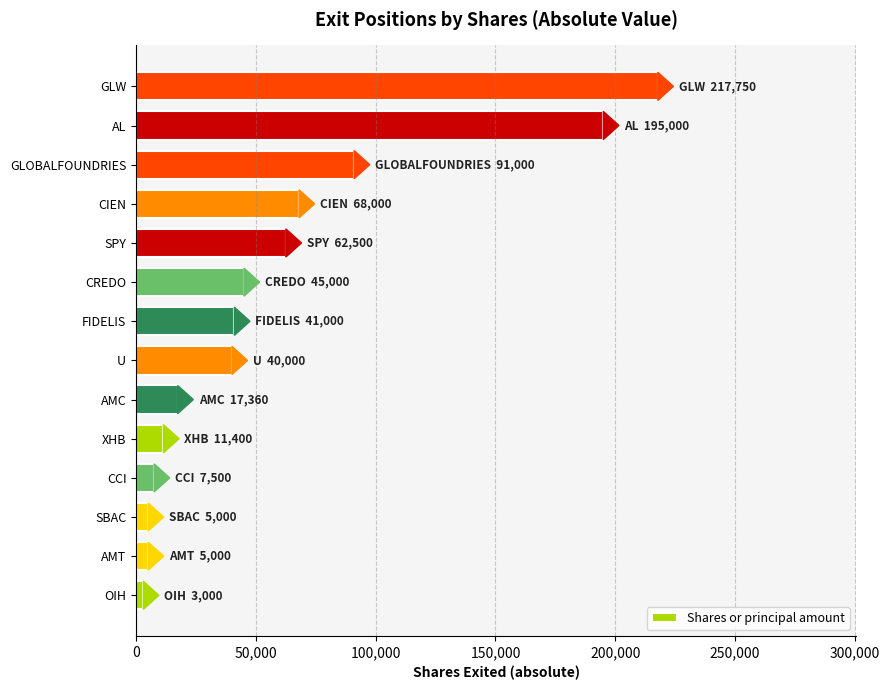

What is the average value?

57822